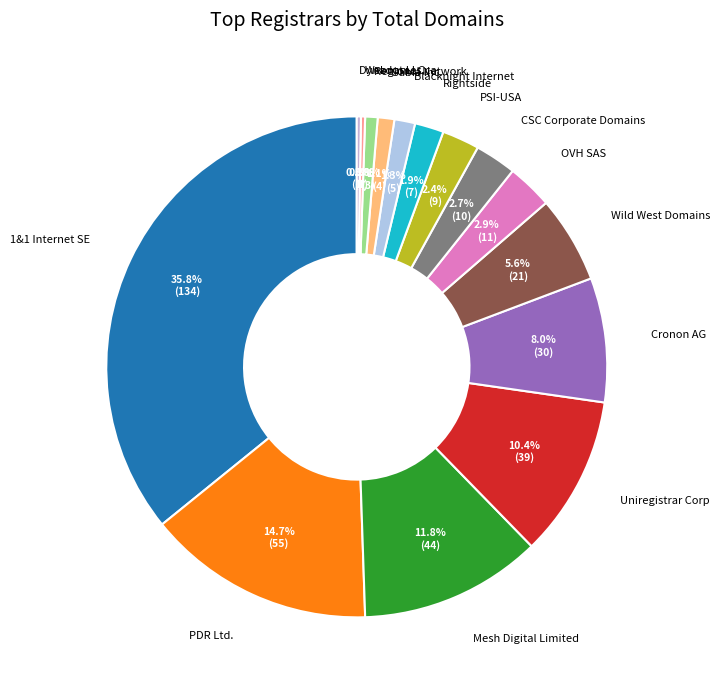

Which has a higher value, 1&1 Internet SE or PSI-USA?

1&1 Internet SE